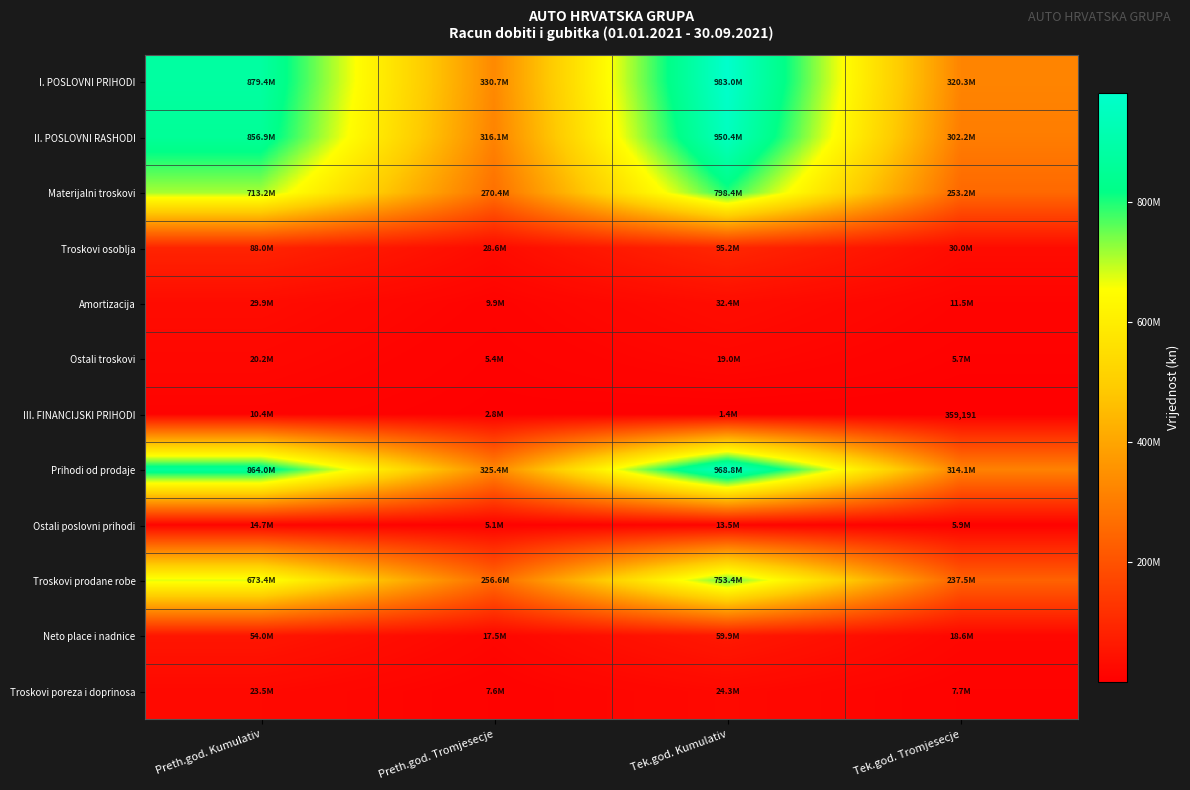

At which label does Troskovi poreza i doprinosa reach its minimum?

Preth.god. Tromjesecje